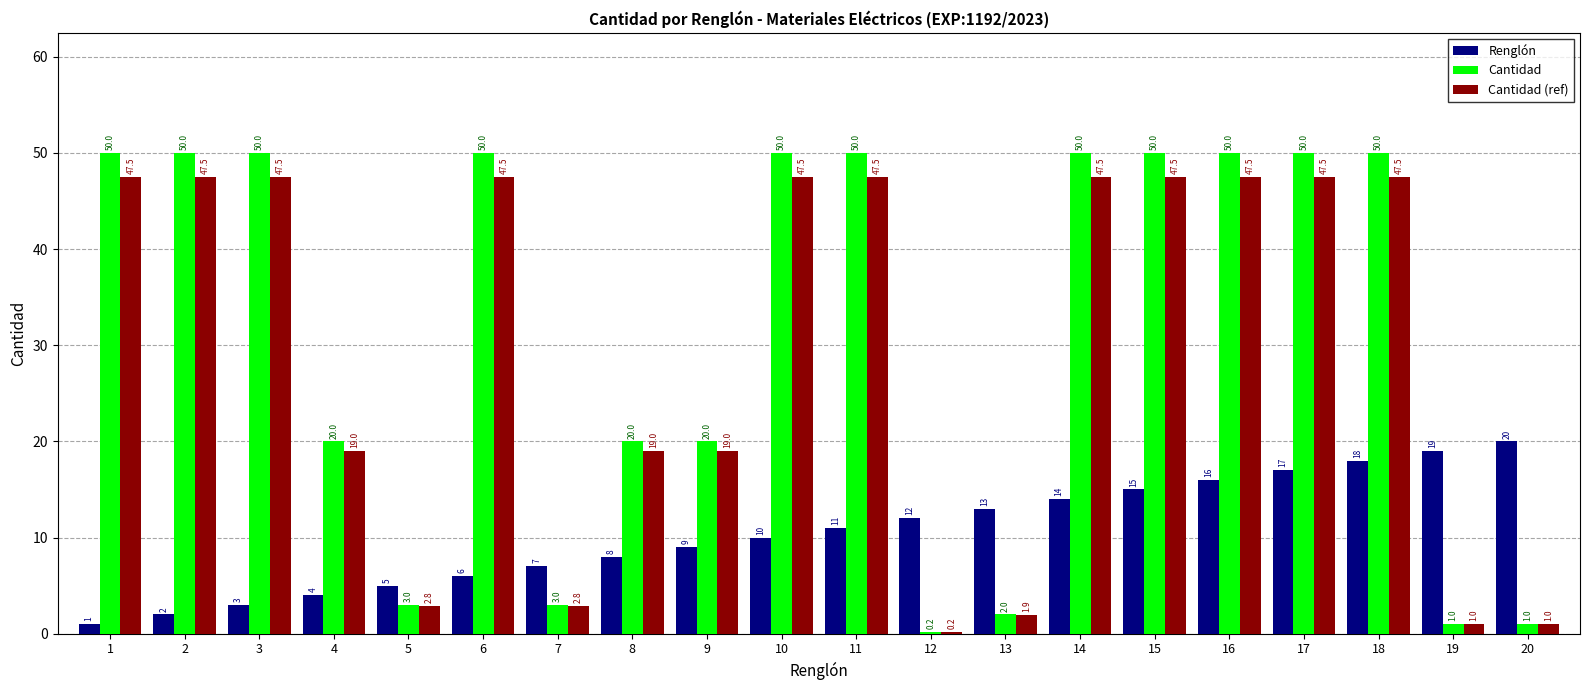

Which series has the largest range (max minus min)?

Cantidad